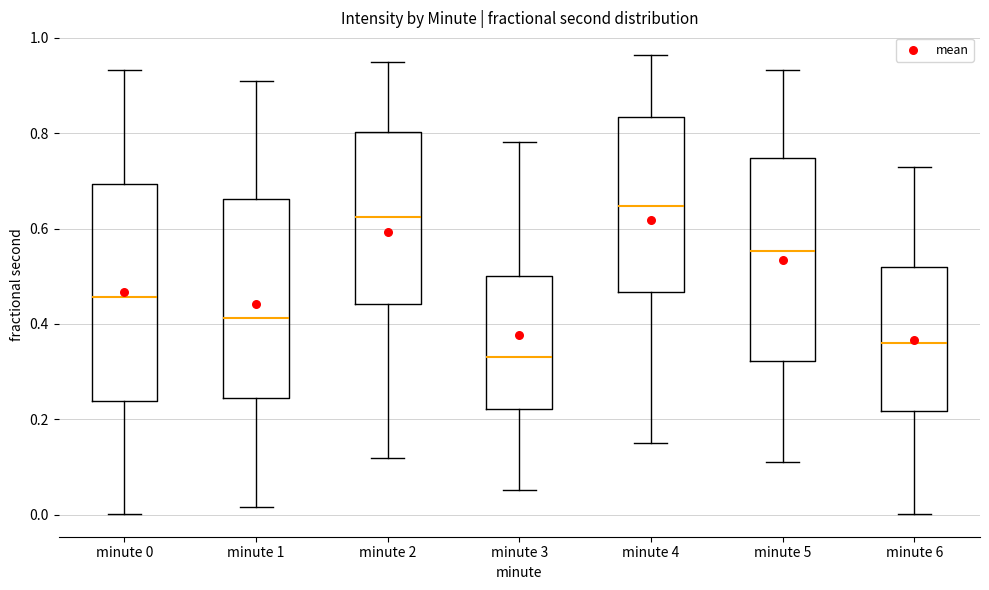

Reading left to right, transcribe this box plot: for each box, give where its median line is, the range the box spans, and where its two whiskers end, as read against the y-axis. The values are not printed on the chart, so give them approximately, as read against the axis.

minute 0: median 0.46, box 0.24 to 0.70, whiskers 0.00 to 0.94
minute 1: median 0.42, box 0.24 to 0.66, whiskers 0.02 to 0.92
minute 2: median 0.62, box 0.44 to 0.80, whiskers 0.12 to 0.94
minute 3: median 0.34, box 0.22 to 0.50, whiskers 0.06 to 0.78
minute 4: median 0.64, box 0.46 to 0.84, whiskers 0.14 to 0.96
minute 5: median 0.56, box 0.32 to 0.74, whiskers 0.12 to 0.94
minute 6: median 0.36, box 0.22 to 0.52, whiskers 0.00 to 0.72